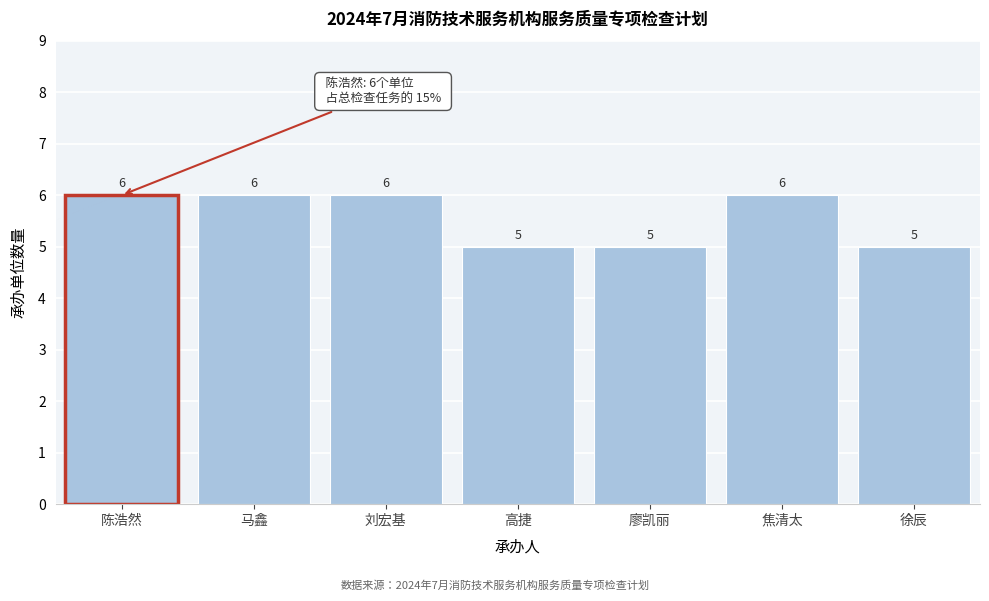

Reading left to right, extract all data points from this chart.

6	6	6	5	5	6	5